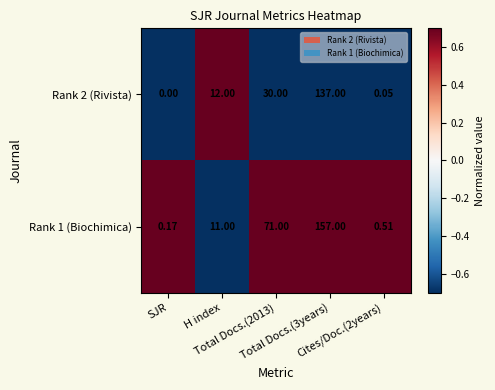

What is the maximum value shown in the chart?

157.0